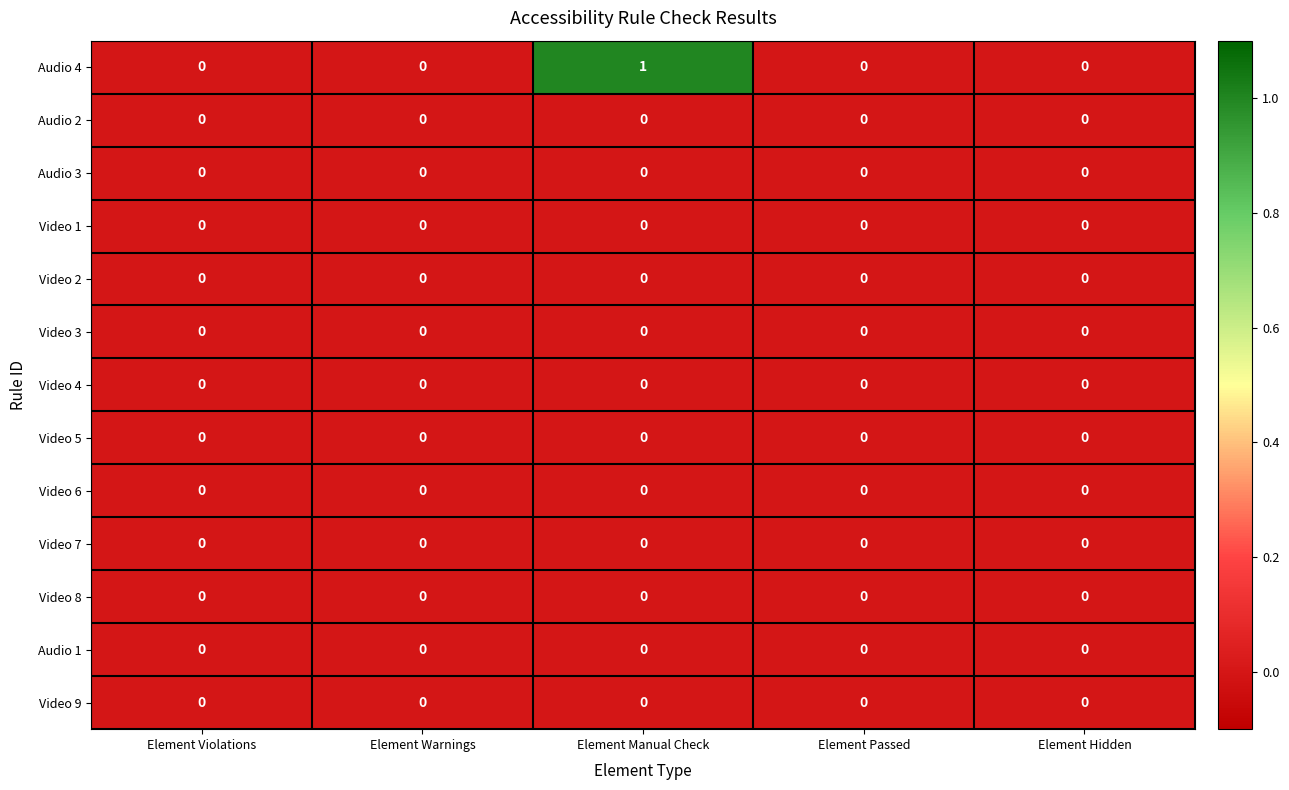

How many categories are shown in the chart?

5